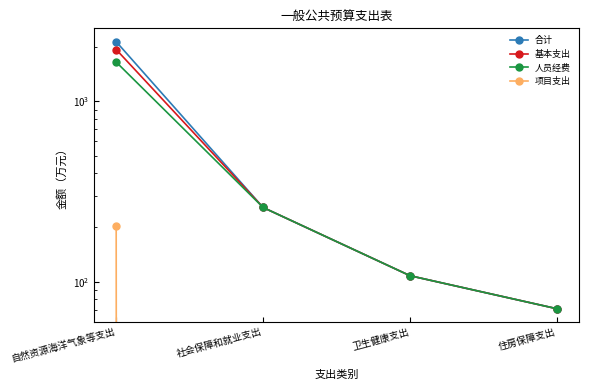

What is the approximate value of 基本支出 at 社会保障和就业支出?

258.1